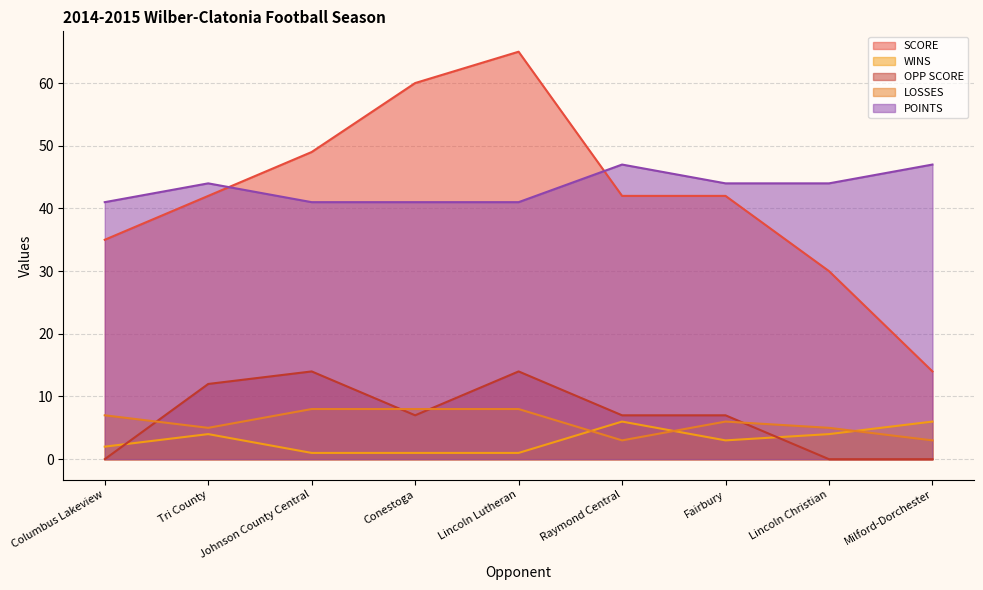

At which label does OPP SCORE reach its minimum?

Columbus Lakeview